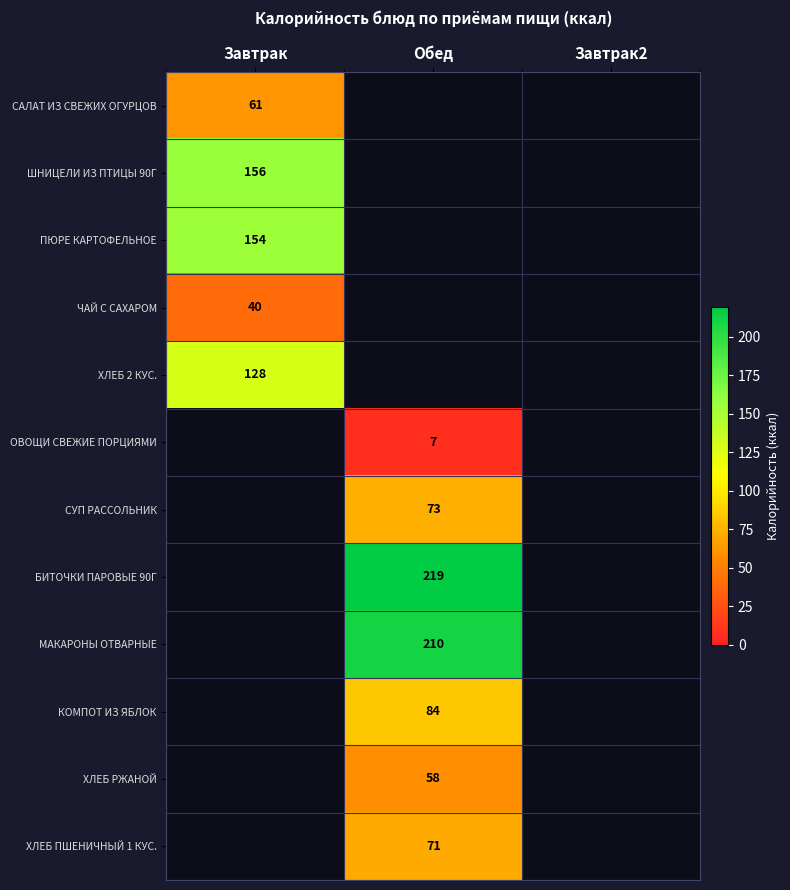

How many data points does each series have?

3